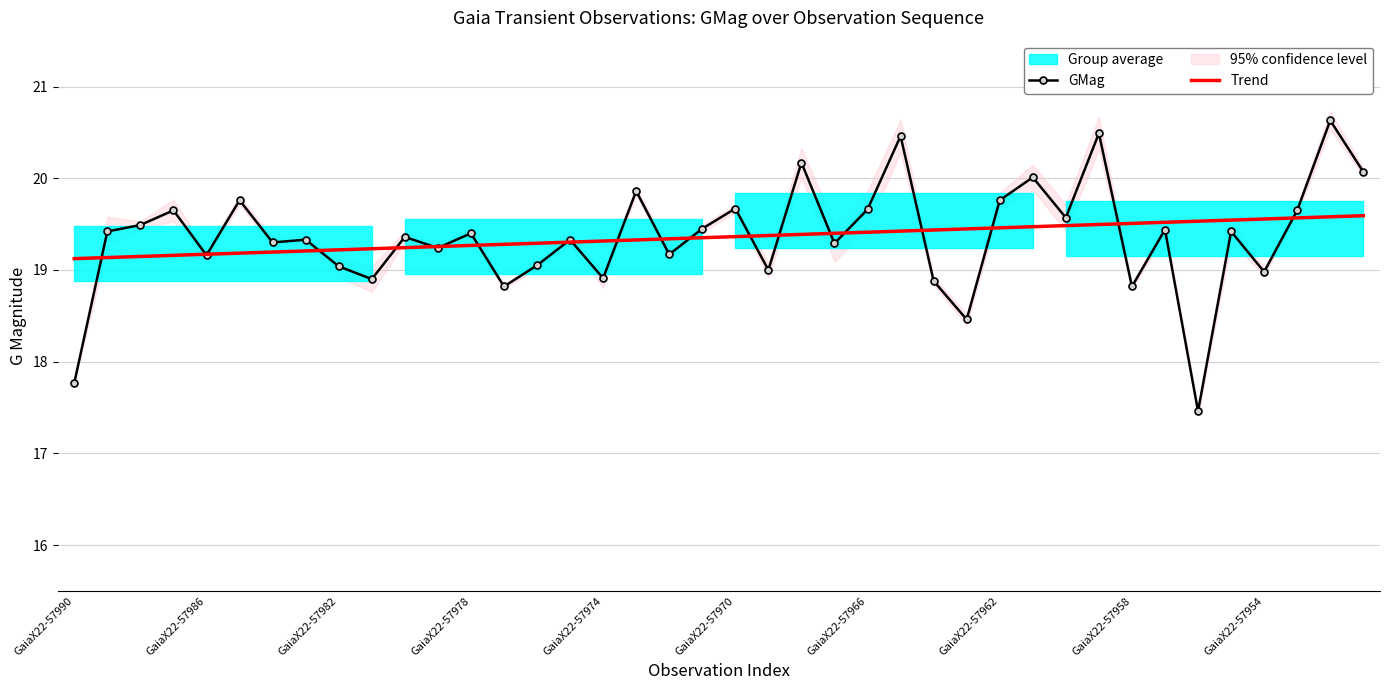

What is the average value of the Trend series?

19.4